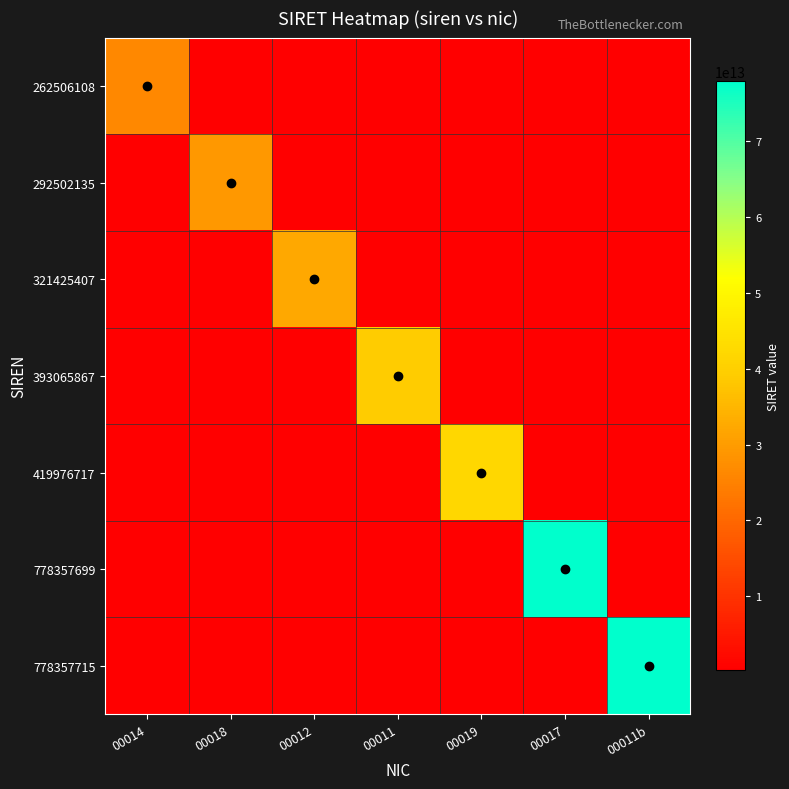

List the series in order of their peak value, lowest first.

262506108, 292502135, 321425407, 393065867, 419976717, 778357699, 778357715